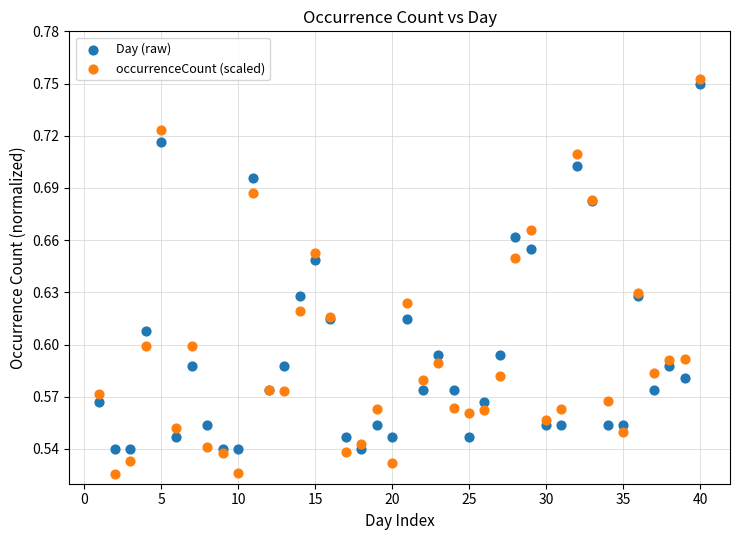

Which series has the largest Y range (max minus min)?

occurrenceCount (scaled)